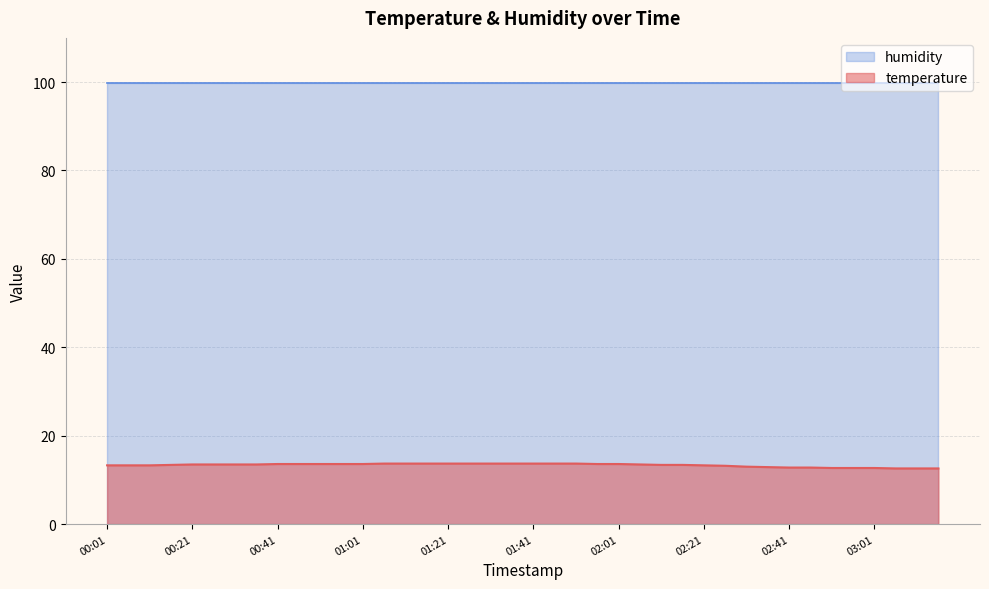

What position from the right is 00:41?

32